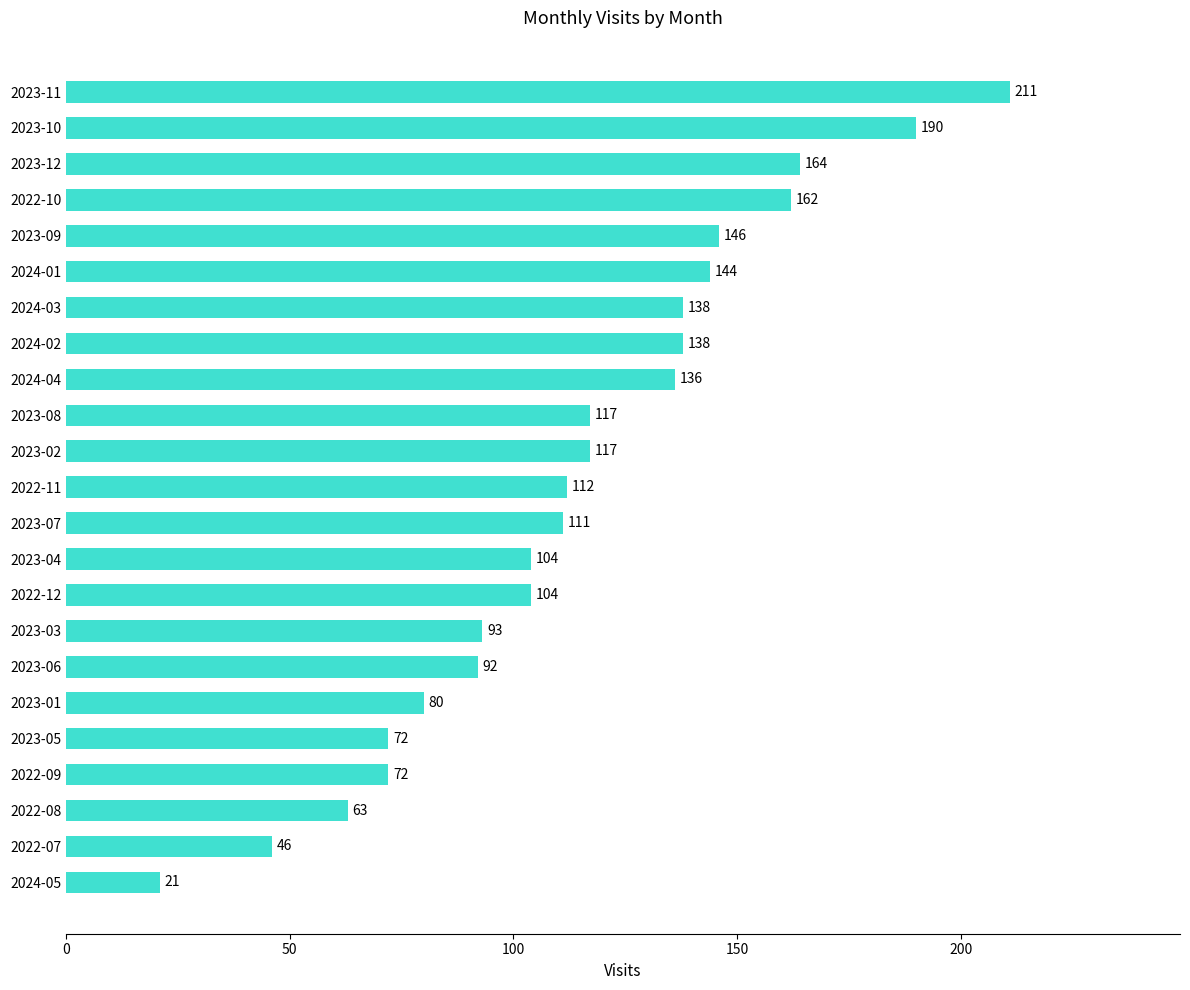

True or false: the data shows 242 at 2024-04.

False